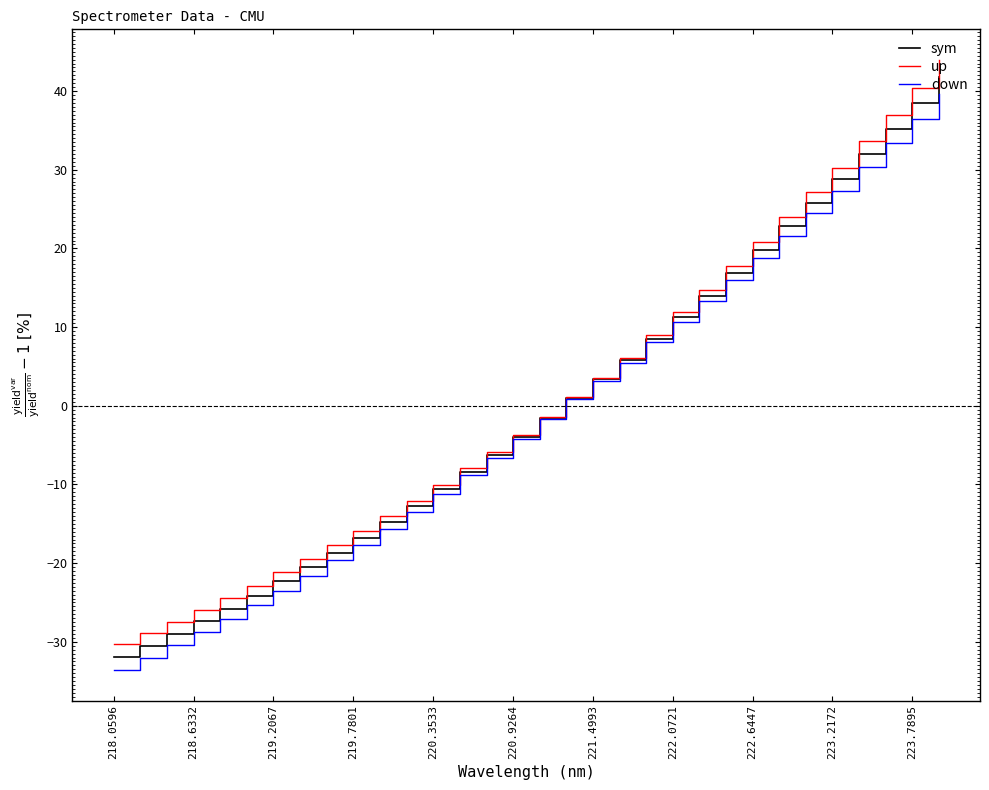

Which series has the largest range (max minus min)?

up